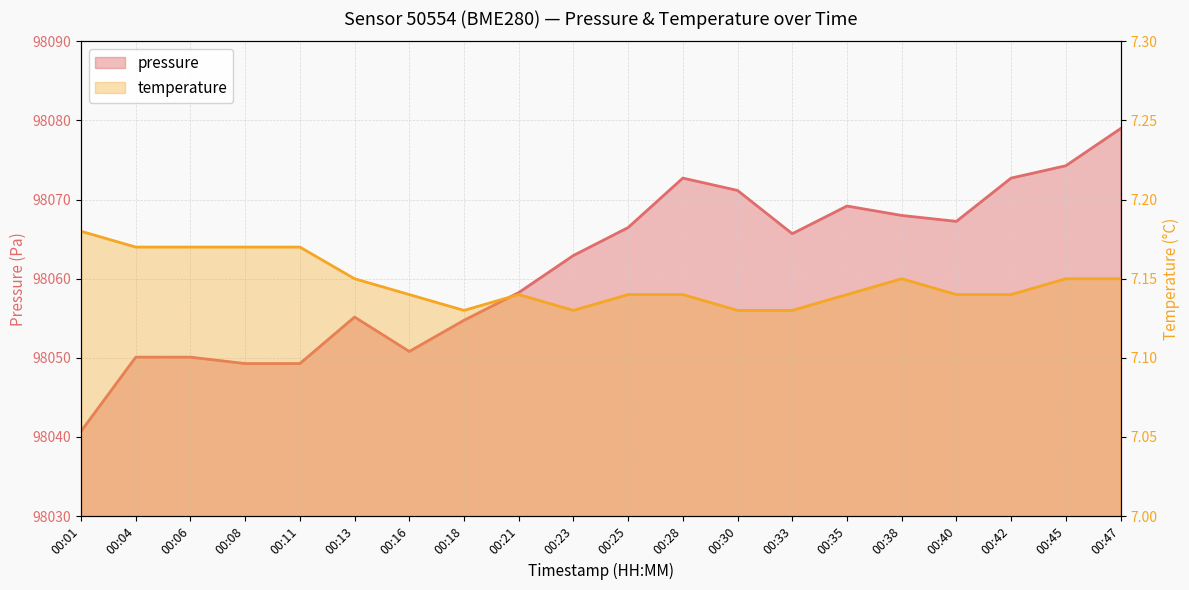

What are all the series names shown in the legend?

pressure, temperature